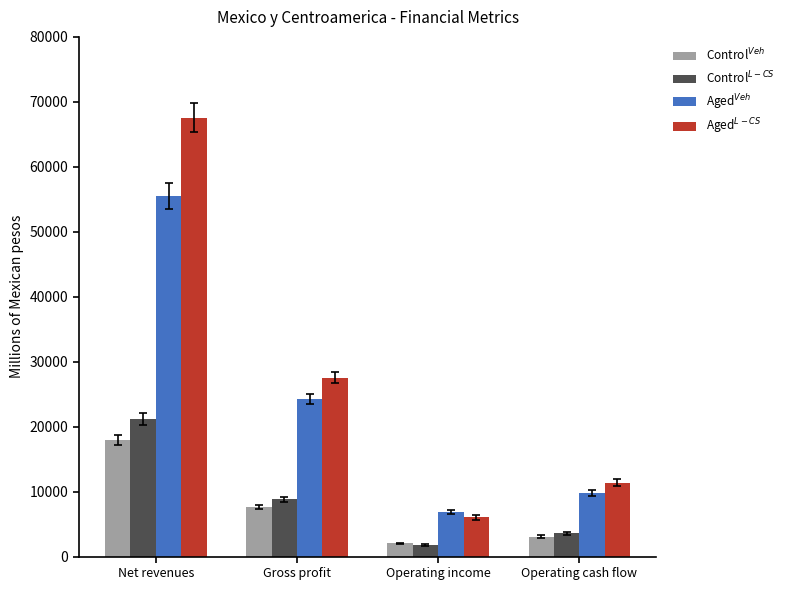

What position from the right is Gross profit?

3